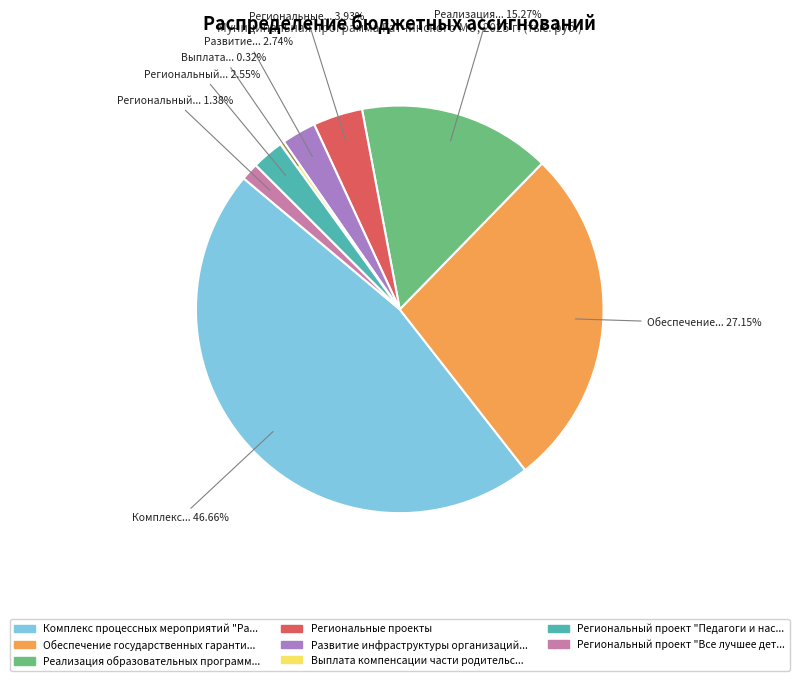

Is there any slice that represents more than half of the pie?

No